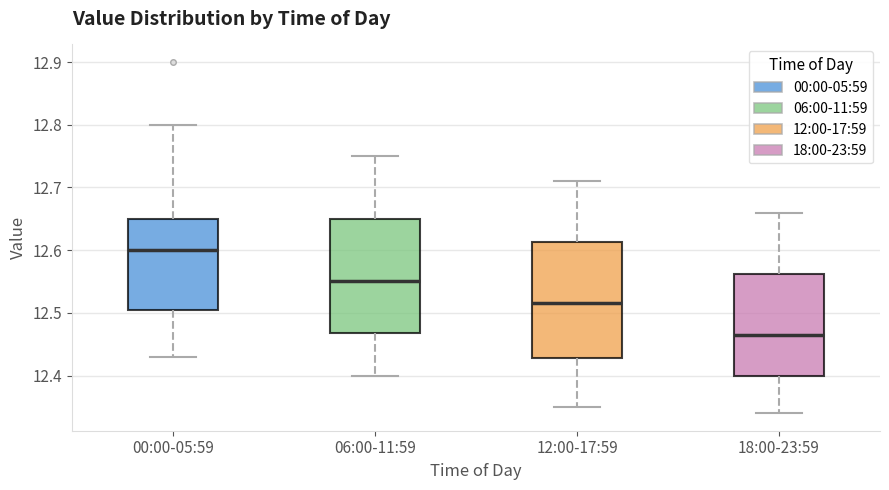

Which box's median line is the highest?

00:00-05:59